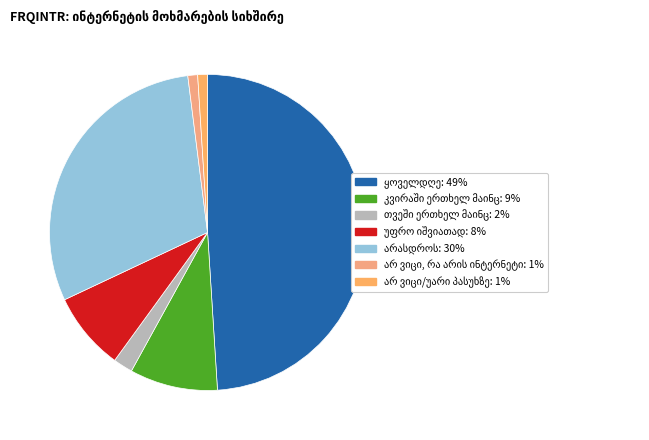

The კვირაში ერთხელ მაინც slice represents 9% of the pie. True or false?

True